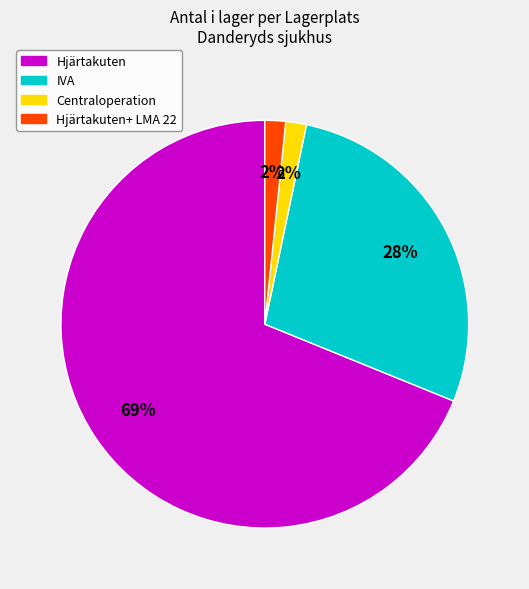

How many slices are in this pie chart?

4